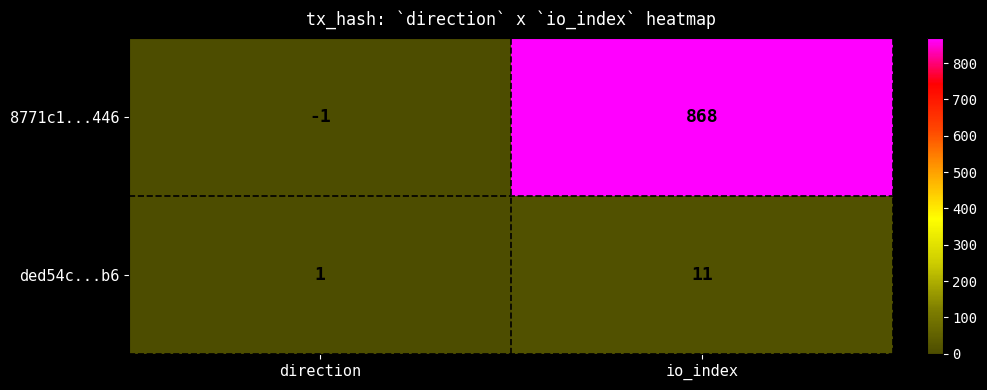

Reading left to right, transcribe all the data shown in this chart.

8771c1...446: direction=-1	io_index=868
ded54c...b6: direction=1	io_index=11